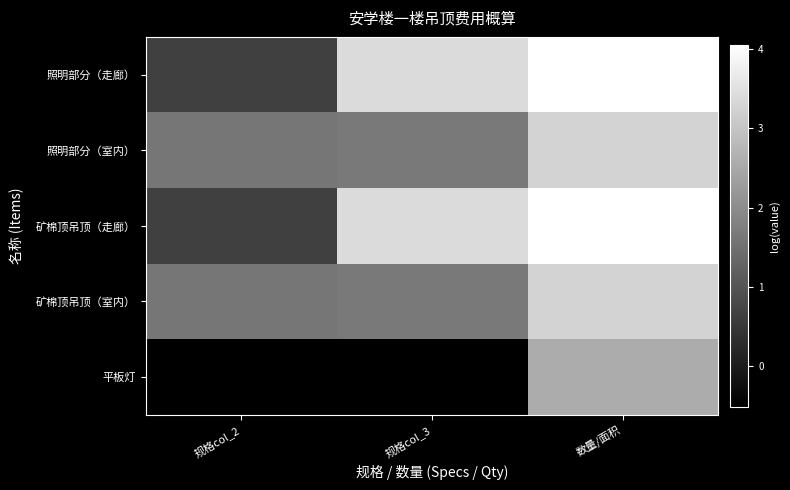

What is the difference between the highest and lowest values at 规格col_2?

2.1